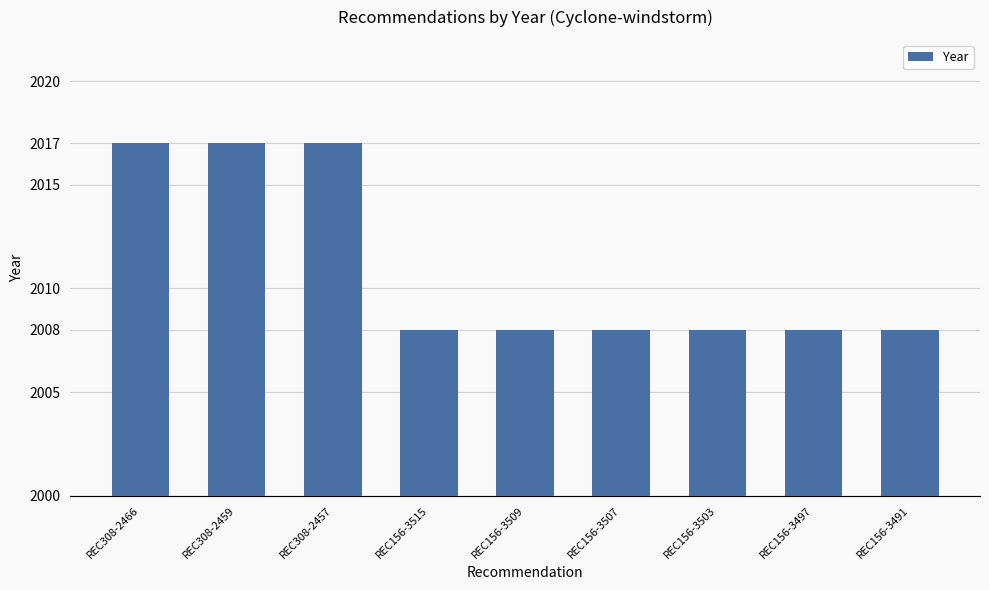

Reading right to left, list all the values displayed in this chart.

REC156-3491=2008	REC156-3497=2008	REC156-3503=2008	REC156-3507=2008	REC156-3509=2008	REC156-3515=2008	REC308-2457=2017	REC308-2459=2017	REC308-2466=2017